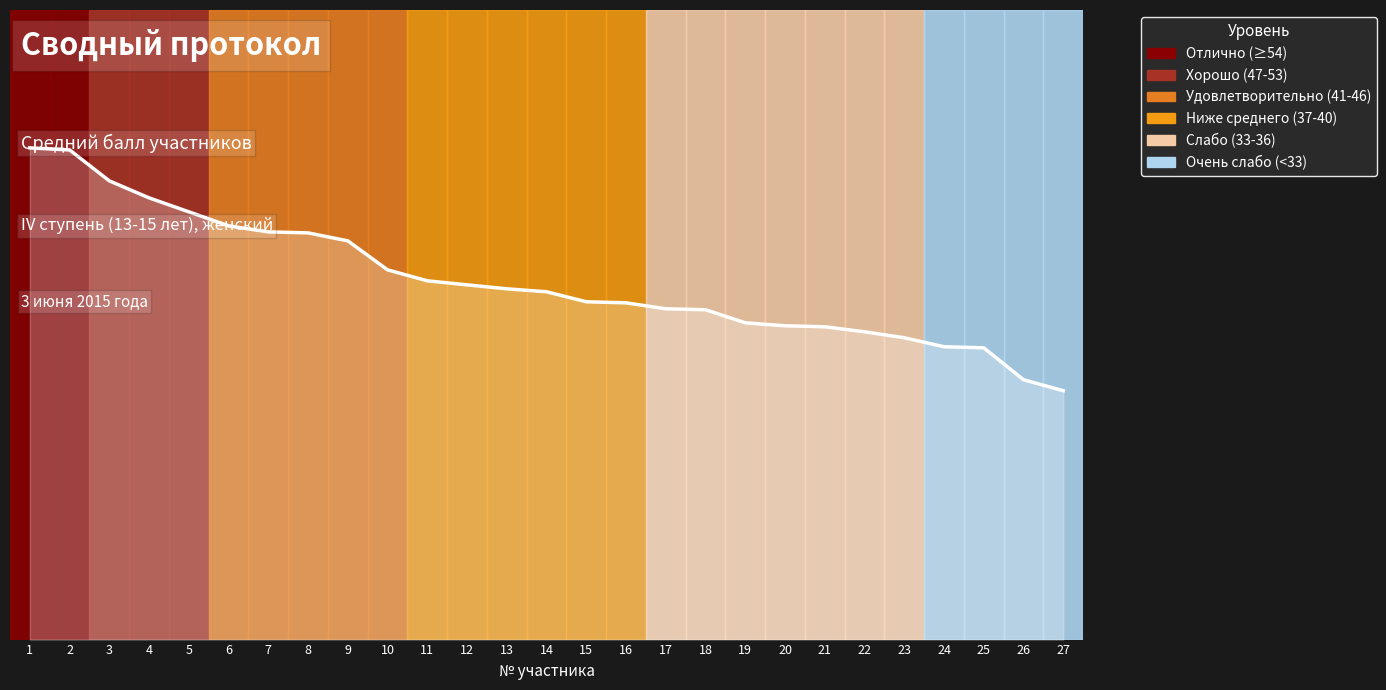

List the labels in order of value, smallest first.

27, 26, 25, 24, 23, 22, 21, 20, 19, 18, 17, 16, 15, 14, 13, 12, 11, 10, 9, 8, 7, 6, 5, 4, 3, 2, 1